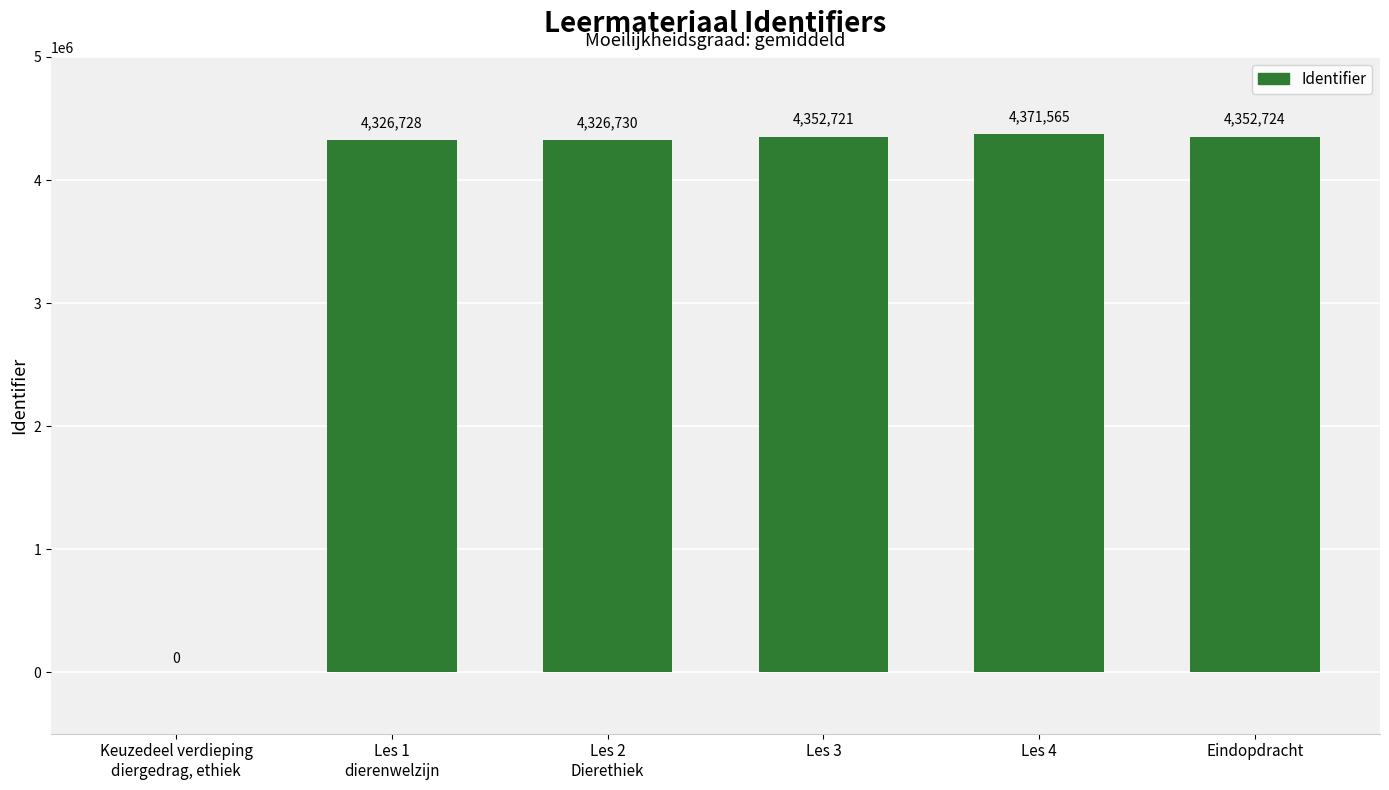

How many distinct data groups are displayed?

1